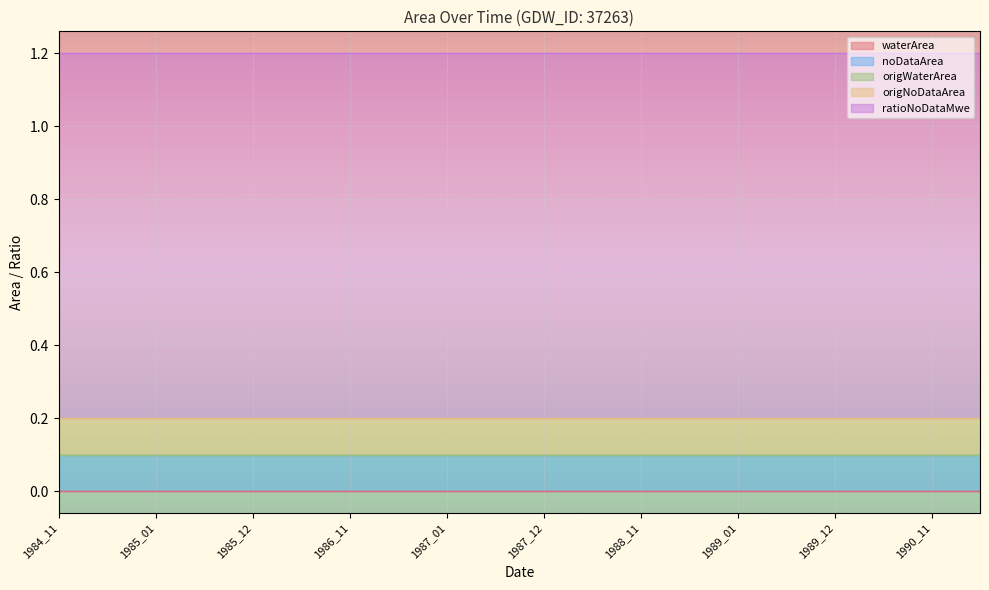

How many series are shown in this chart?

5